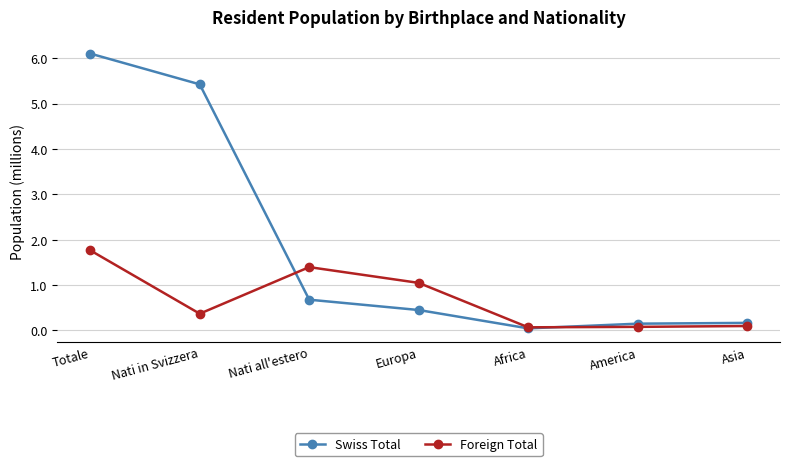

At which category does the chart reach its peak across all series?

Totale